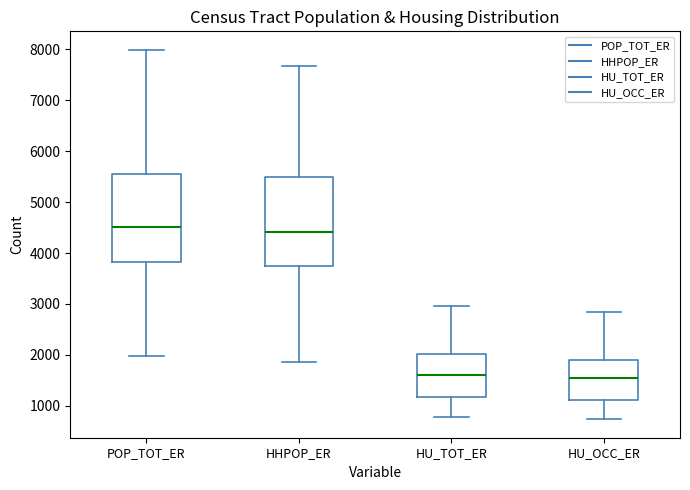

Reading left to right, transcribe this box plot: for each box, give where its median line is, the range the box spans, and where its two whiskers end, as read against the y-axis. The values are not printed on the chart, so give them approximately, as read against the axis.

POP_TOT_ER: median 4500, box 3800 to 5600, whiskers 2000 to 8000
HHPOP_ER: median 4400, box 3800 to 5500, whiskers 1900 to 7700
HU_TOT_ER: median 1600, box 1200 to 2000, whiskers 800 to 3000
HU_OCC_ER: median 1500, box 1100 to 1900, whiskers 700 to 2800